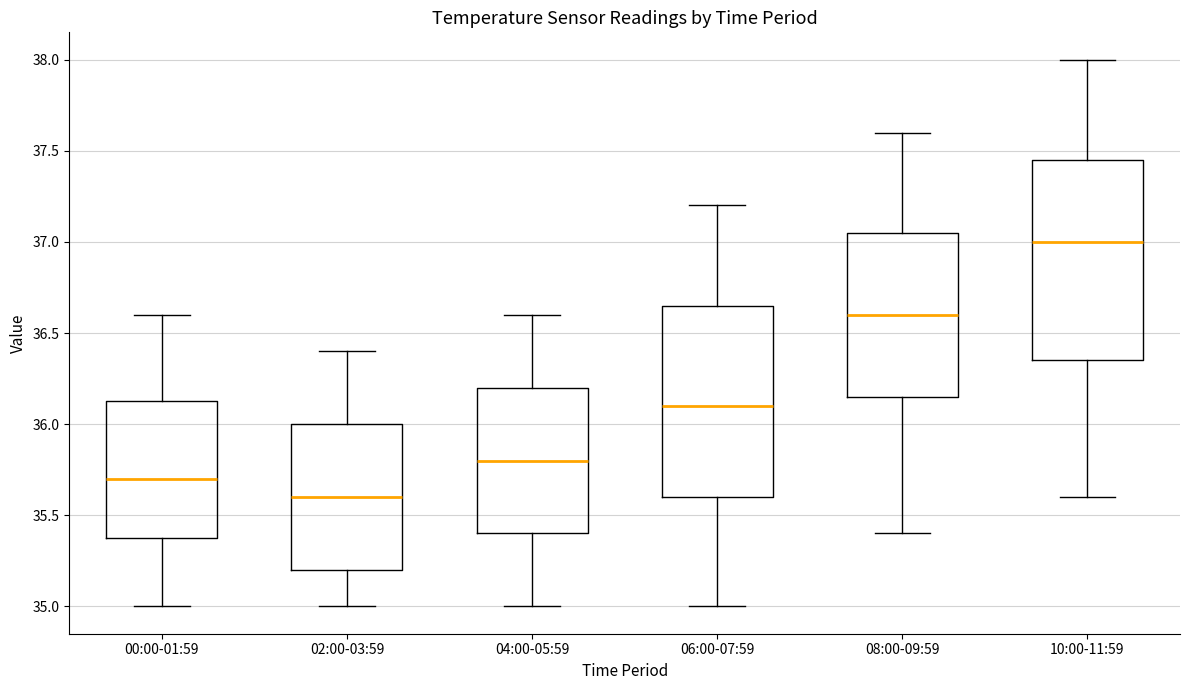

Reading left to right, transcribe this box plot: for each box, give where its median line is, the range the box spans, and where its two whiskers end, as read against the y-axis. The values are not printed on the chart, so give them approximately, as read against the axis.

00:00-01:59: median 35.70, box 35.40 to 36.15, whiskers 35.00 to 36.60
02:00-03:59: median 35.60, box 35.20 to 36.00, whiskers 35.00 to 36.40
04:00-05:59: median 35.80, box 35.40 to 36.20, whiskers 35.00 to 36.60
06:00-07:59: median 36.10, box 35.60 to 36.65, whiskers 35.00 to 37.20
08:00-09:59: median 36.60, box 36.15 to 37.05, whiskers 35.40 to 37.60
10:00-11:59: median 37.00, box 36.35 to 37.45, whiskers 35.60 to 38.00